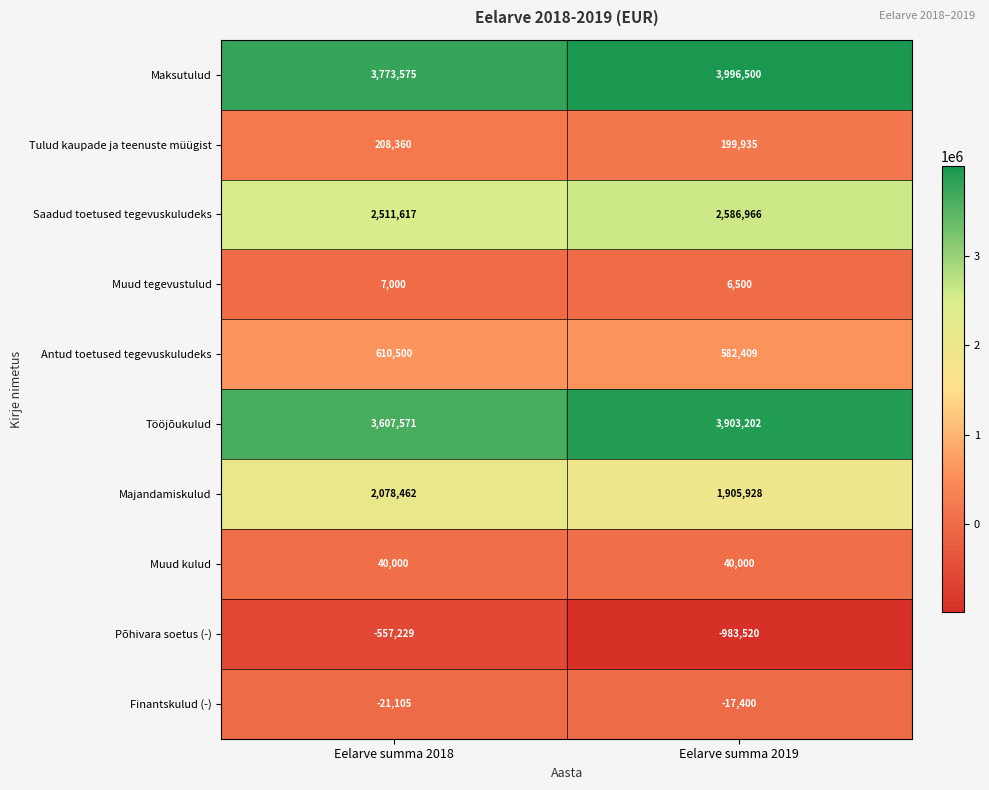

Reading left to right, transcribe all the data shown in this chart.

Maksutulud: Eelarve summa 2018=3773575	Eelarve summa 2019=3996500
Tulud kaupade ja teenuste müügist: Eelarve summa 2018=208360	Eelarve summa 2019=199935
Saadud toetused tegevuskuludeks: Eelarve summa 2018=2511617	Eelarve summa 2019=2586966
Muud tegevustulud: Eelarve summa 2018=7000	Eelarve summa 2019=6500
Antud toetused tegevuskuludeks: Eelarve summa 2018=610500	Eelarve summa 2019=582409
Tööjõukulud: Eelarve summa 2018=3607571	Eelarve summa 2019=3903202
Majandamiskulud: Eelarve summa 2018=2078462	Eelarve summa 2019=1905928
Muud kulud: Eelarve summa 2018=40000	Eelarve summa 2019=40000
Põhivara soetus (-): Eelarve summa 2018=-557229	Eelarve summa 2019=-983520
Finantskulud (-): Eelarve summa 2018=-21105	Eelarve summa 2019=-17400